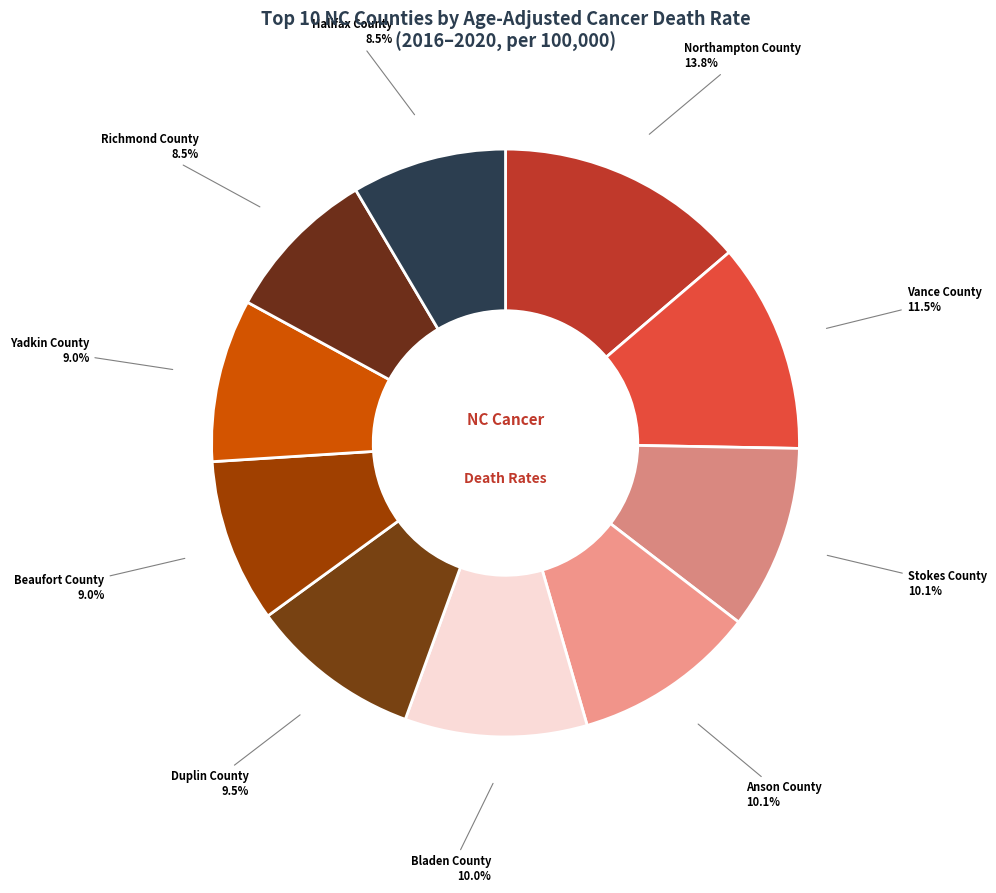

How many segments does this pie chart have?

10